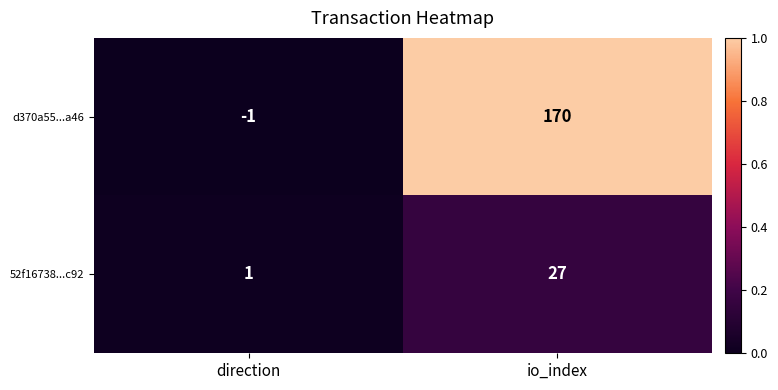

What is the sum of all d370a55...a46 values?

169